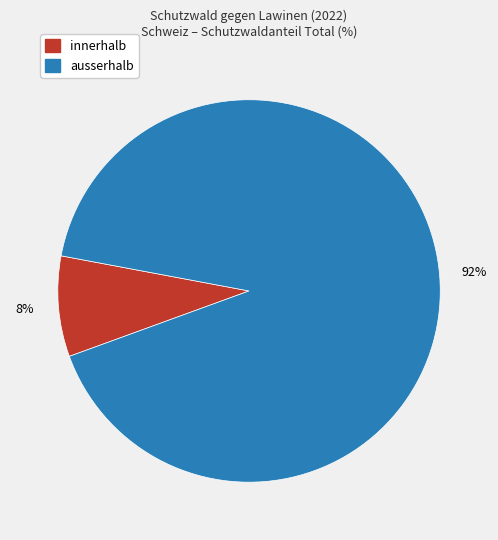

What percentage is the ausserhalb slice, to the nearest percent?

92%